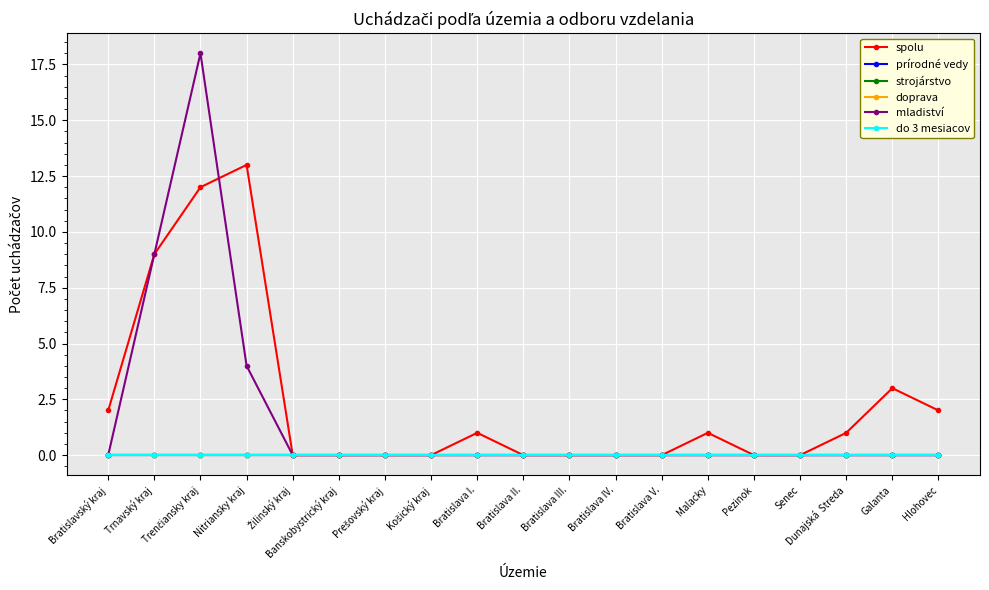

Is this an area chart (filled region under the line)?

No